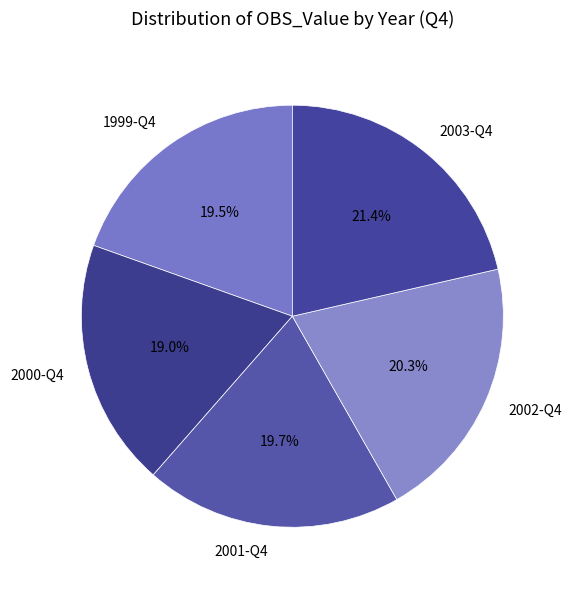

Between 2001-Q4 and 2000-Q4, which is larger?

2001-Q4